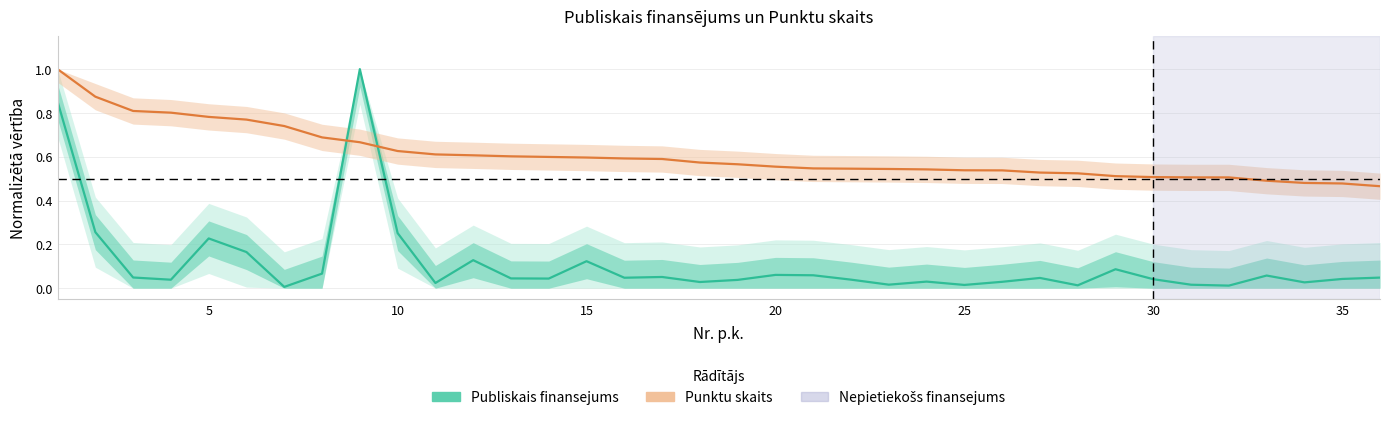

The value of Punktu skaits at 18 is 0.9. True or false?

False